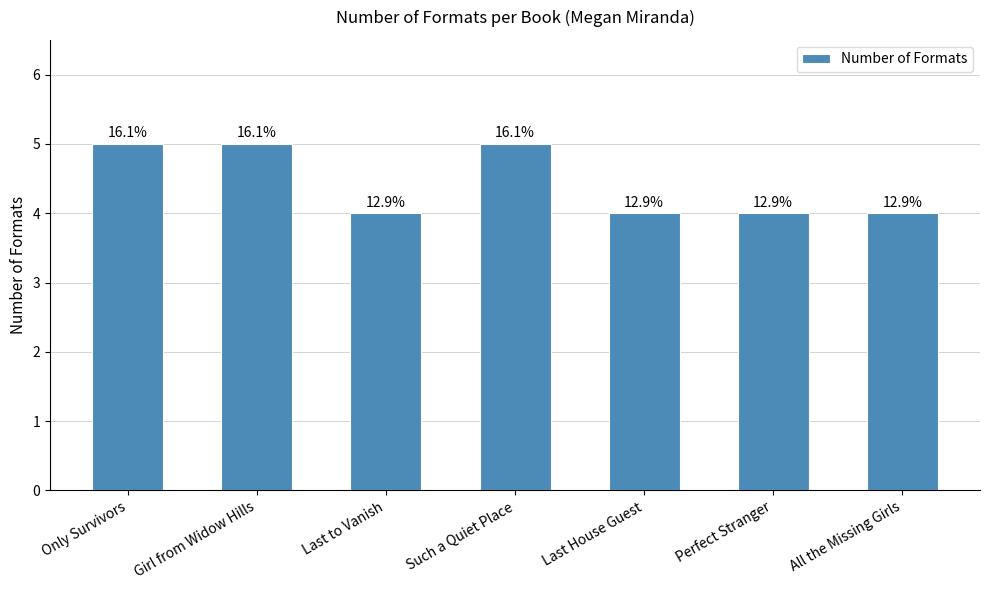

How many bars are there in total?

7